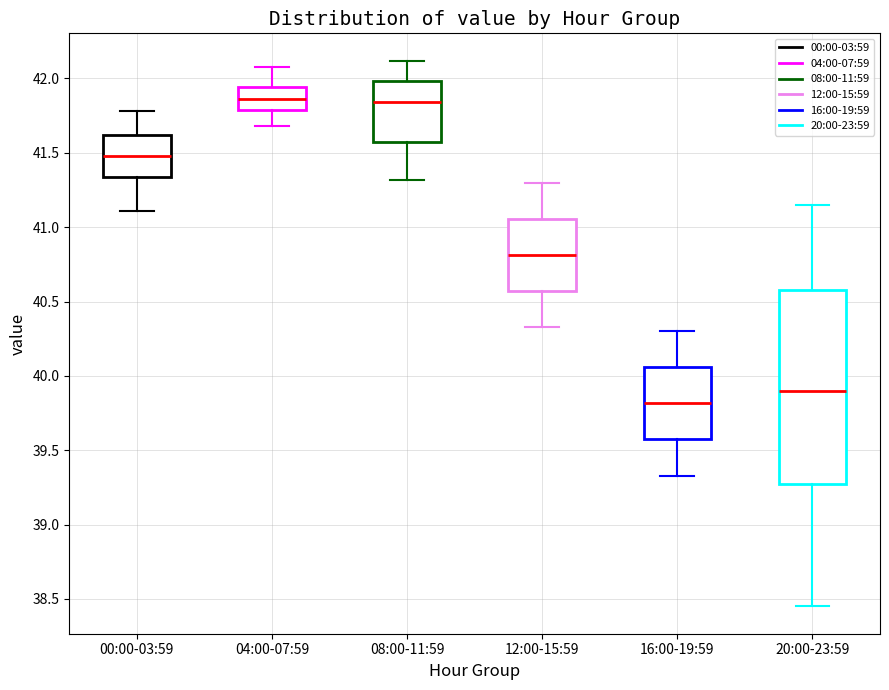

Which box is the tallest, from its lower edge to its upper edge?

20:00-23:59